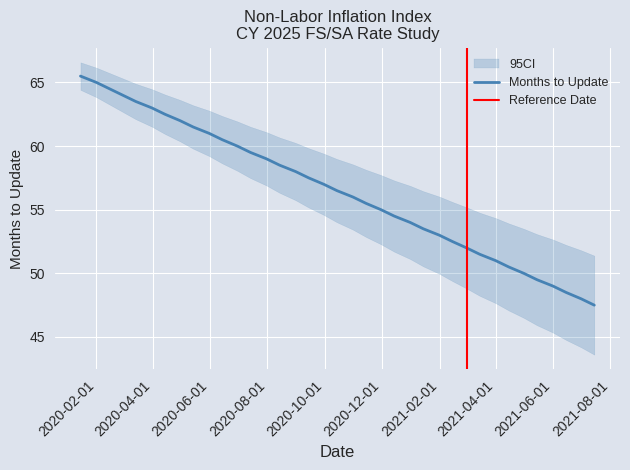

Is it true that the value at 2021-04-01 is 69.4?

False